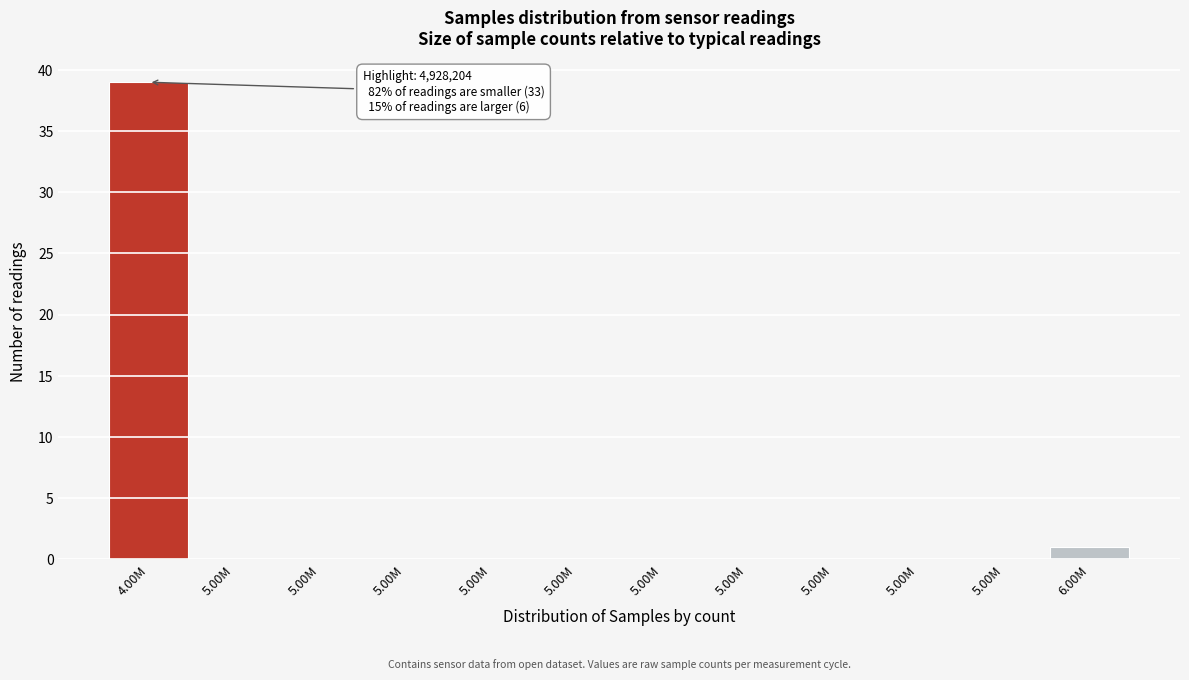

How many series are shown in this chart?

1